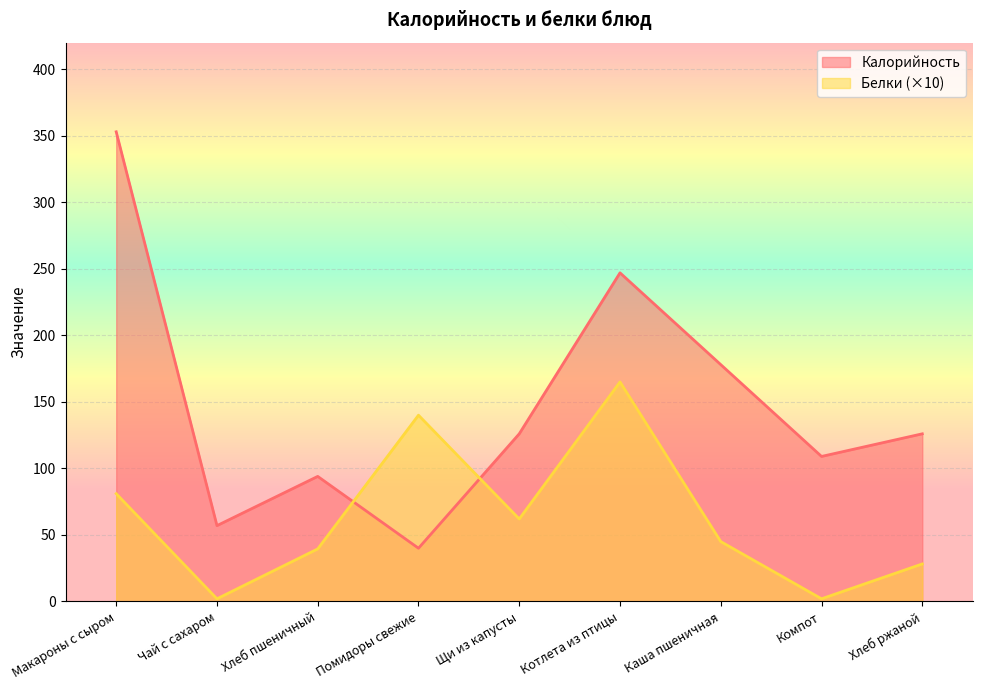

How many data points in Белки are less than 45?

4